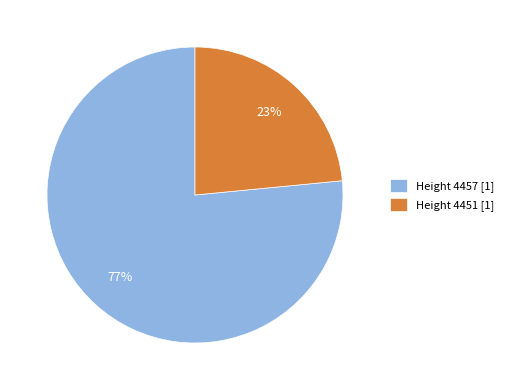

Is the sum of Height 4451 [1] and Height 4457 [1] greater than half?

Yes